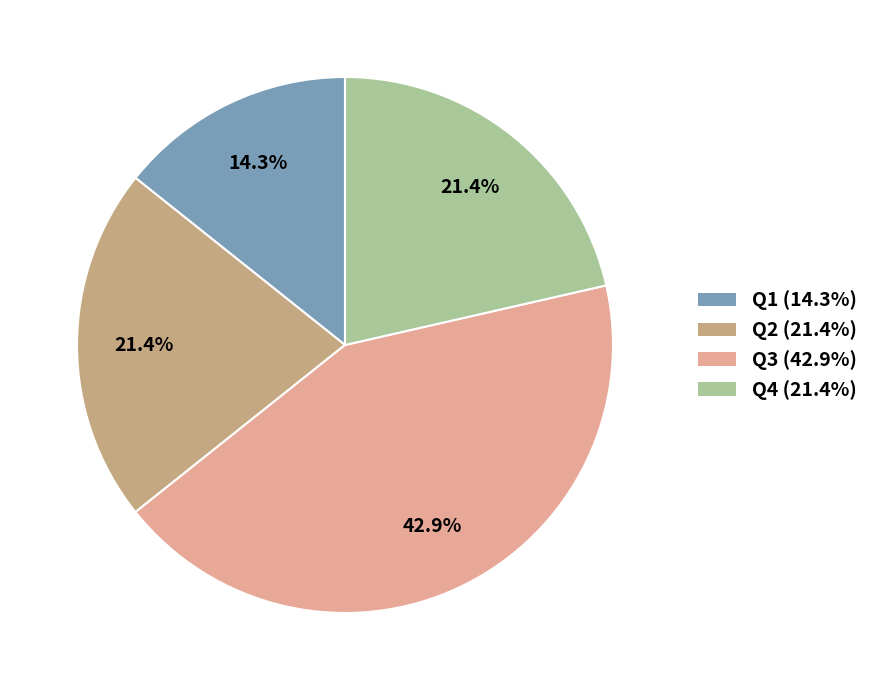

Is the sum of Q1 and Q4 greater than half?

No